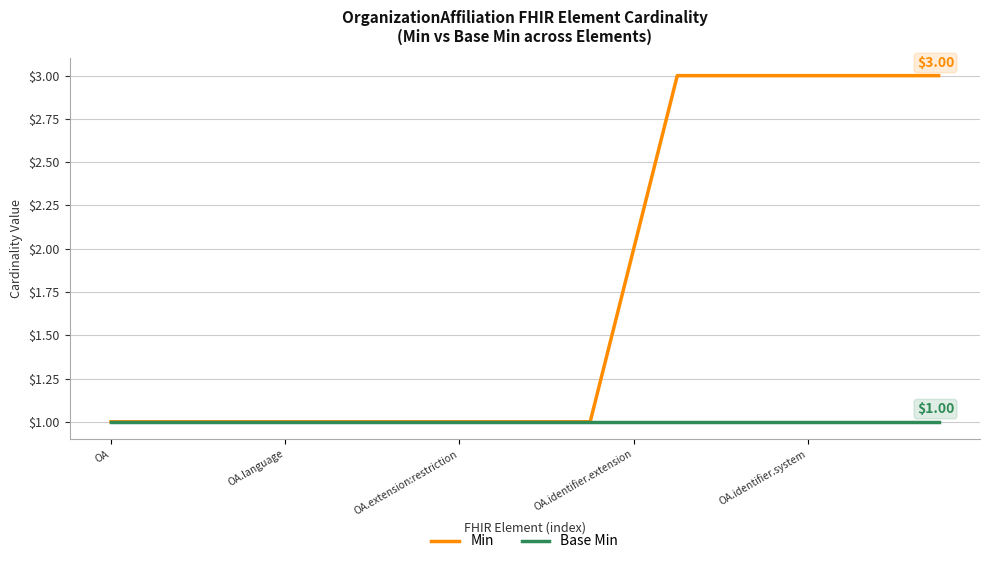

List the series in order of their overall mean, highest first.

Min, Base Min